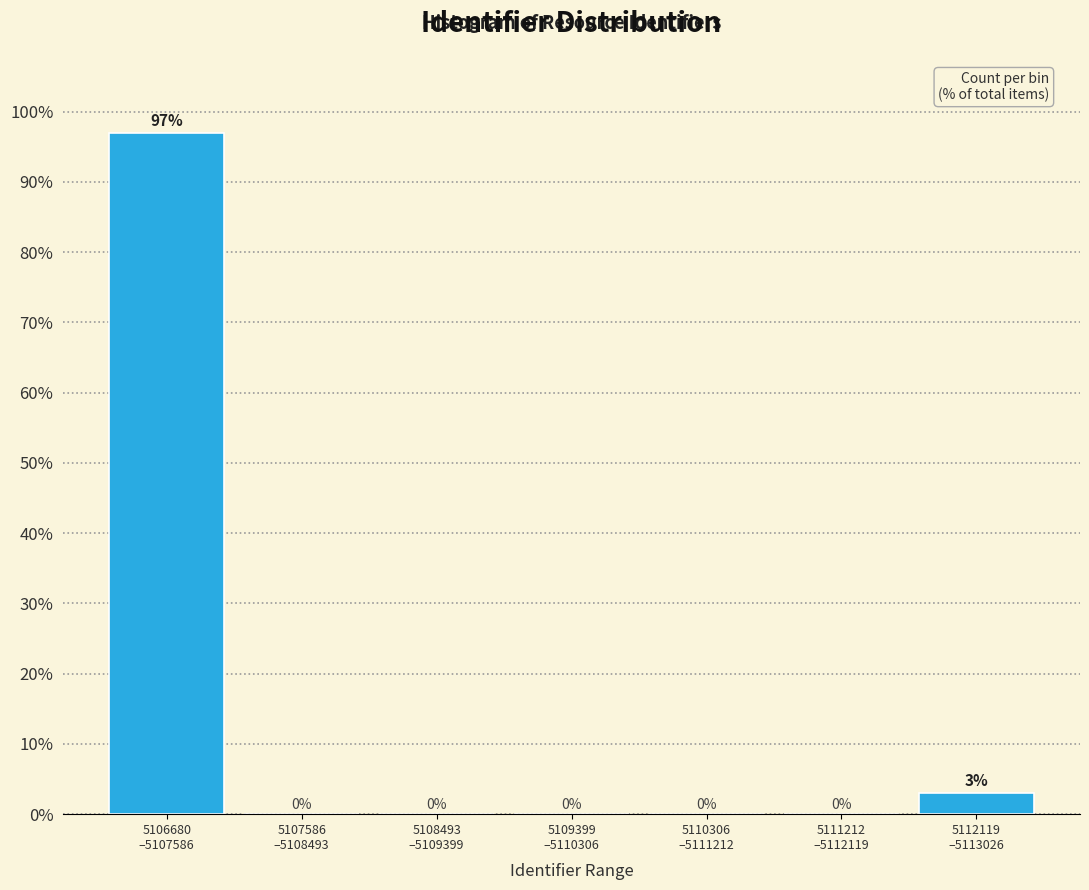

What is the greatest value displayed?

97.0